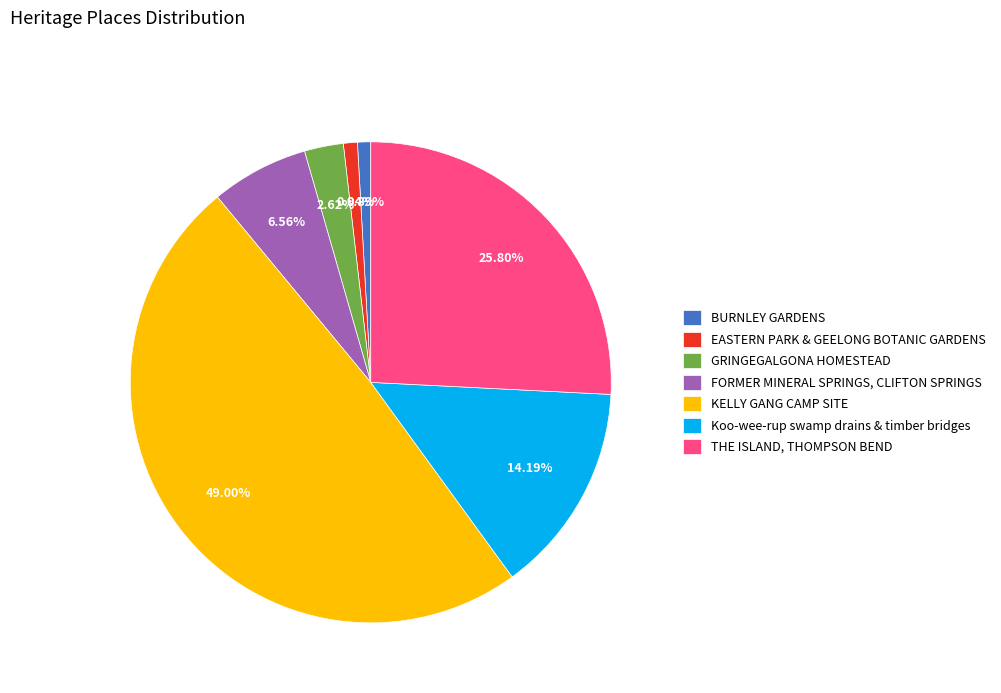

To the nearest percent, what is the combined percentage of Koo-wee-rup swamp drains & timber bridges and GRINGEGALGONA HOMESTEAD?

17%